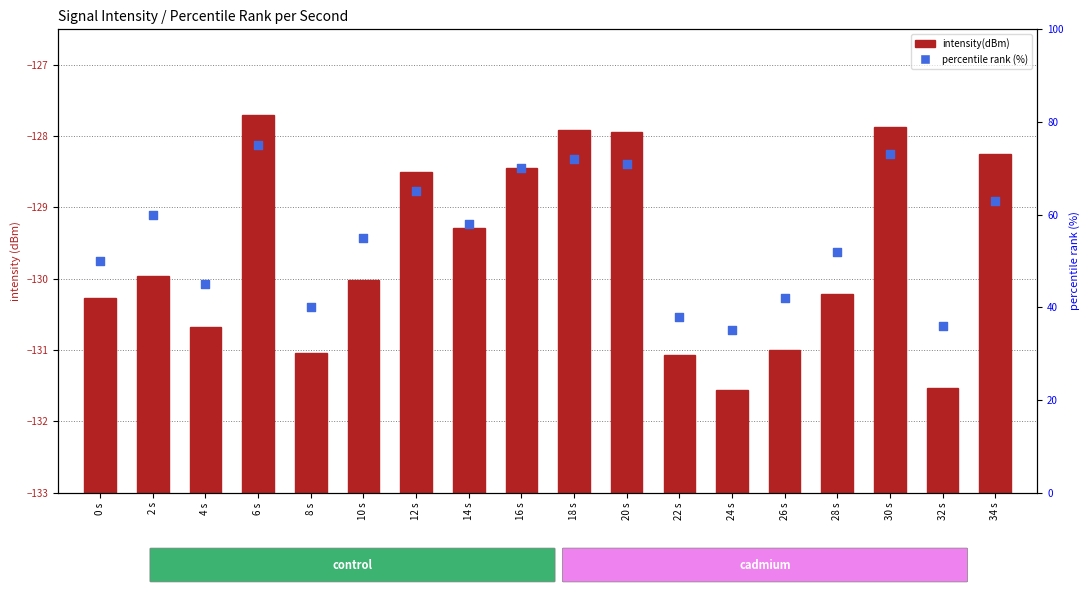

Between 12 s and 2 s, which is larger?

12 s